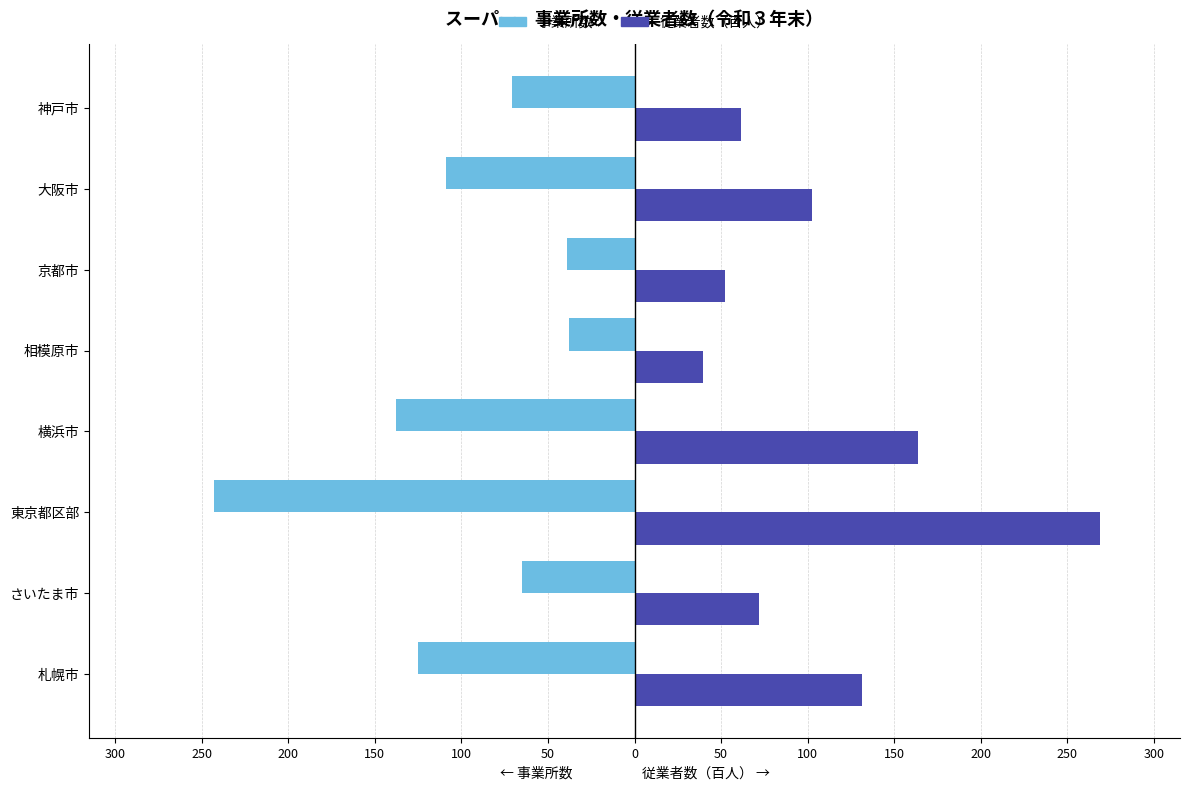

What are all the series names shown in the legend?

事業所数, 従業者数（百人）